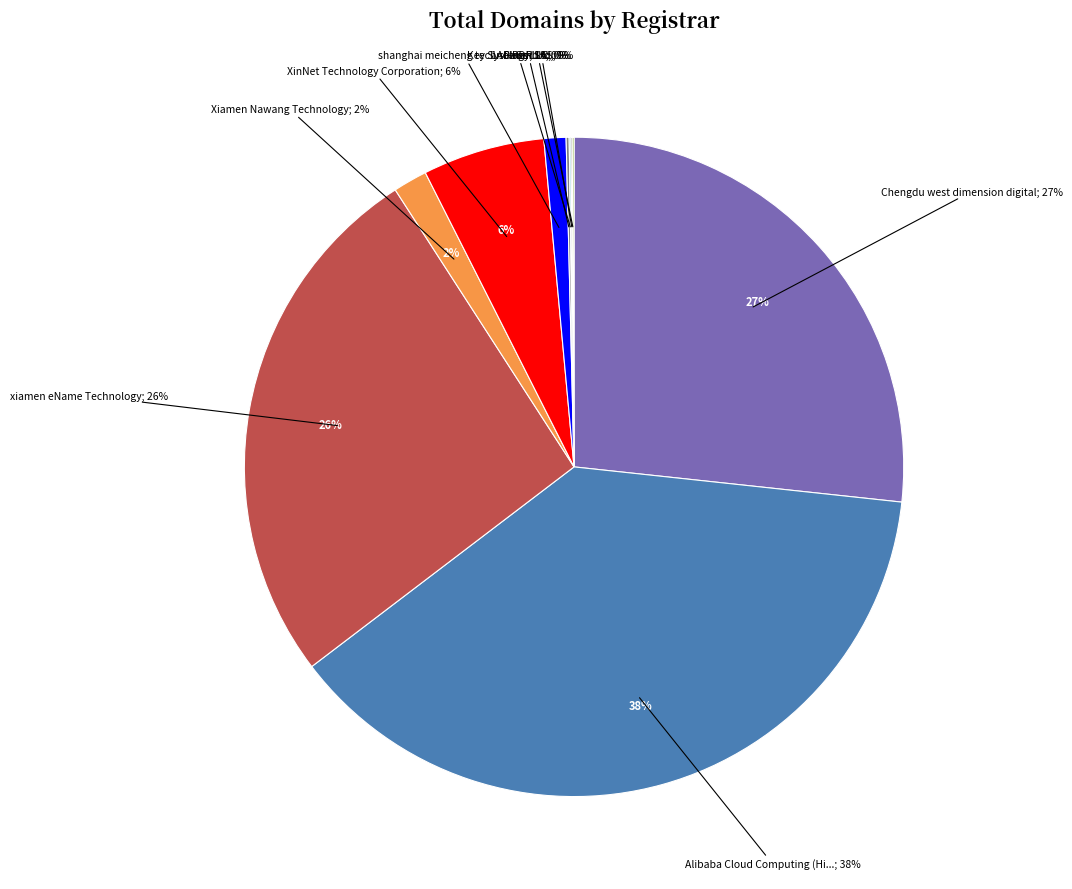

How many slices are in this pie chart?

10